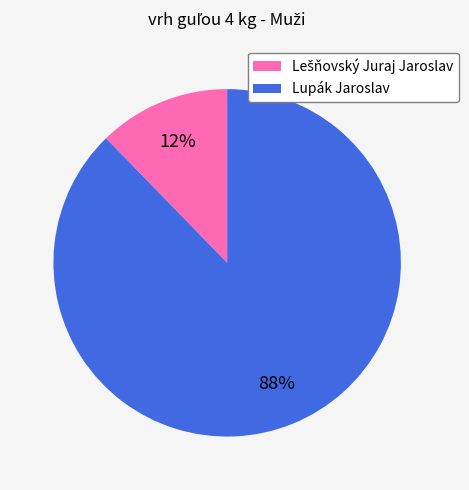

What percentage is the Lupák Jaroslav slice, to the nearest percent?

88%